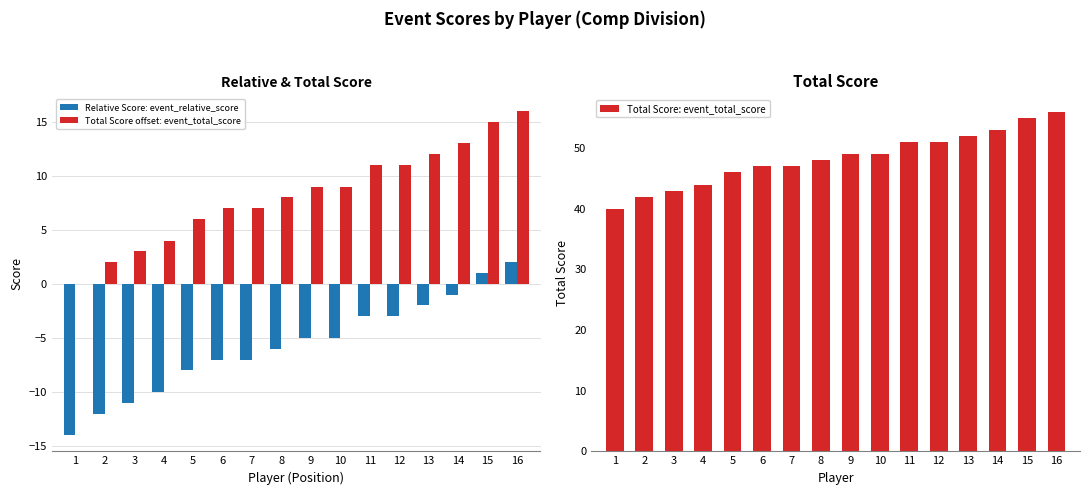

What is the sum of the Relative Score: event_relative_score values at 1 and 5?

-22